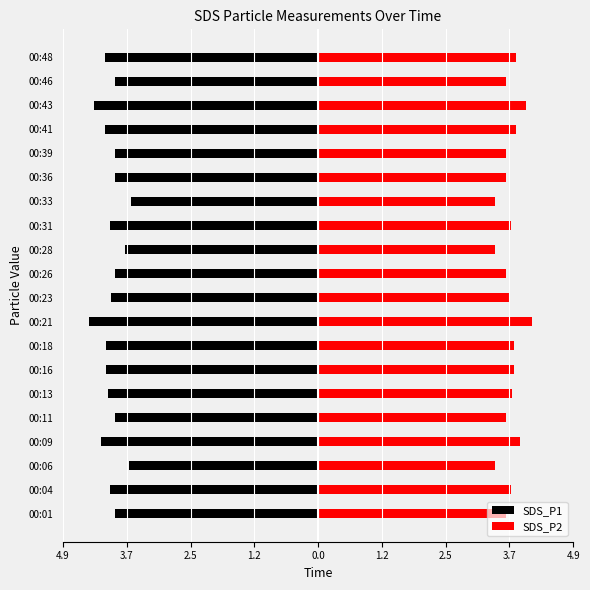

True or false: SDS_P2 has a value of 3.8 at 00:18.

True